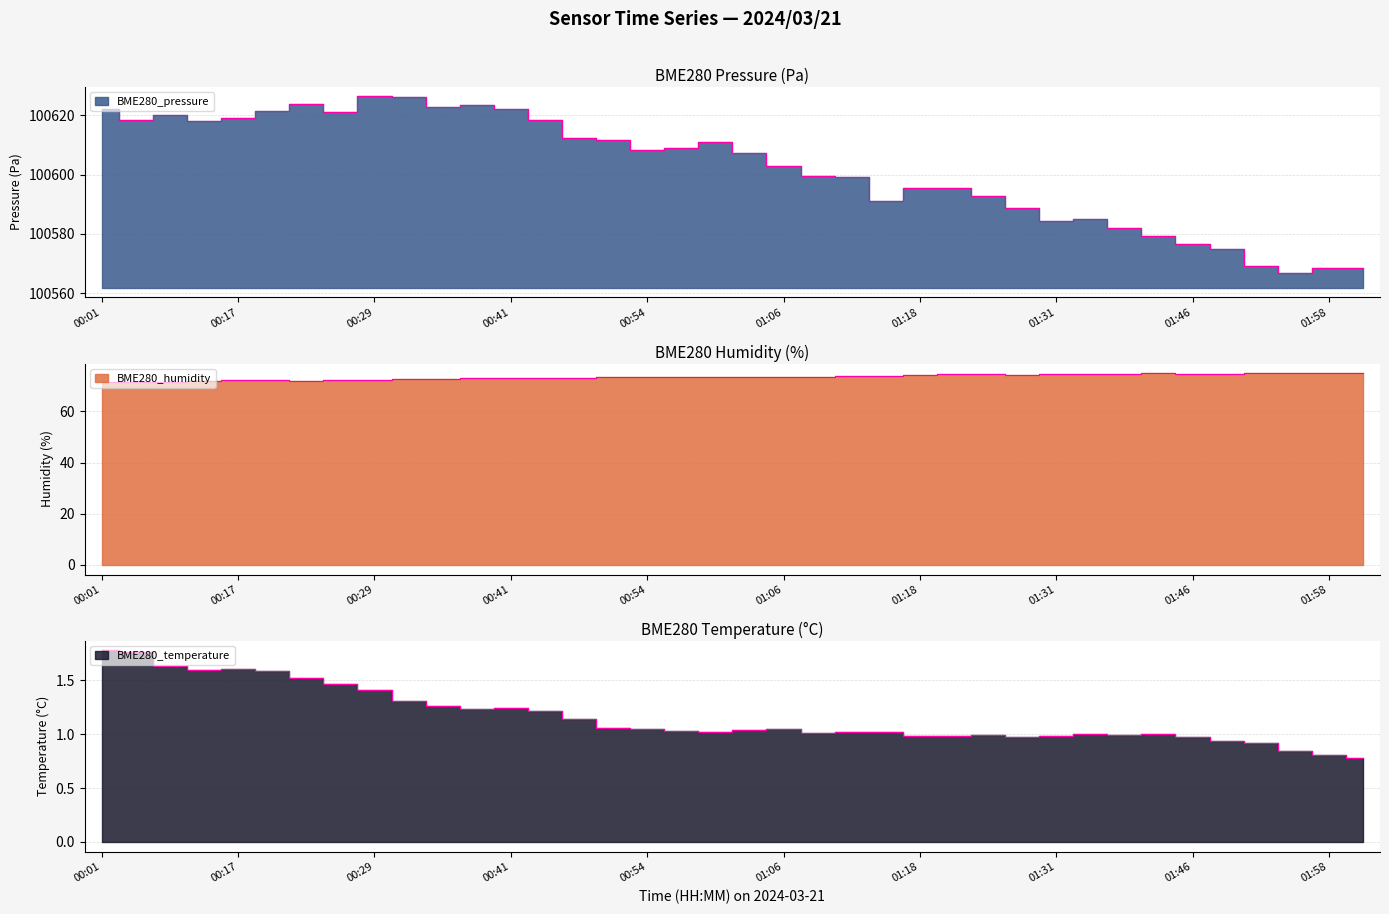

Is it true that BME280_temperature equals 1.1 at 00:51?

True